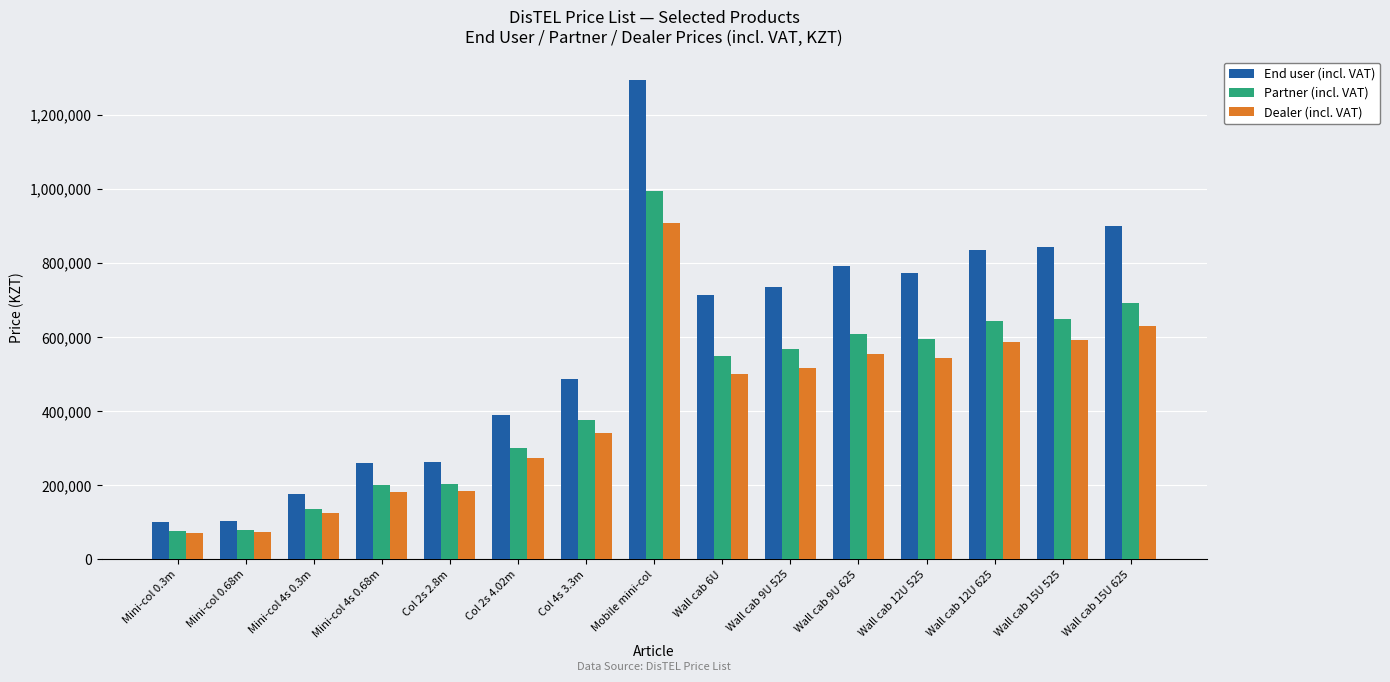

What is the difference between the second highest and second lowest values in the End user (incl. VAT) series?

795179.1